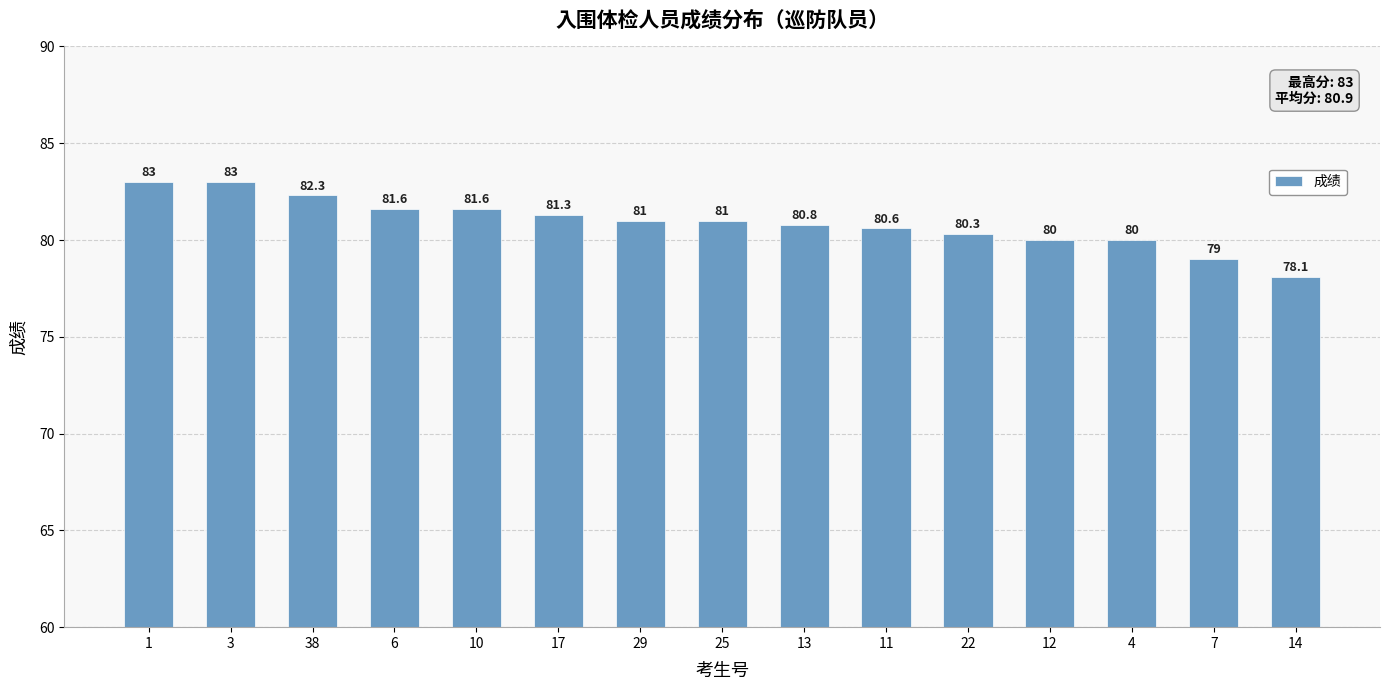

Reading right to left, extract all data points from this chart.

78.1	79.0	80.0	80.0	80.3	80.6	80.8	81.0	81.0	81.3	81.6	81.6	82.3	83.0	83.0